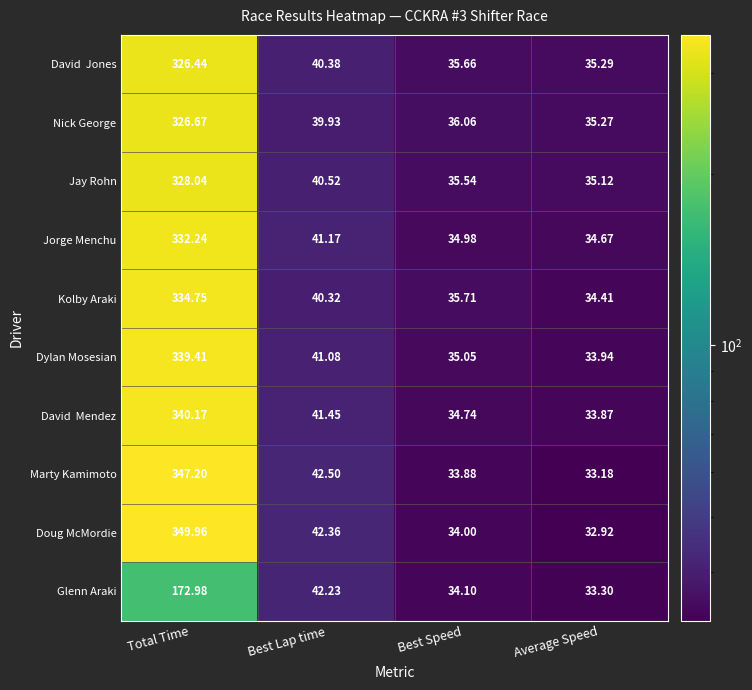

Which label corresponds to the largest value in the chart?

Total Time